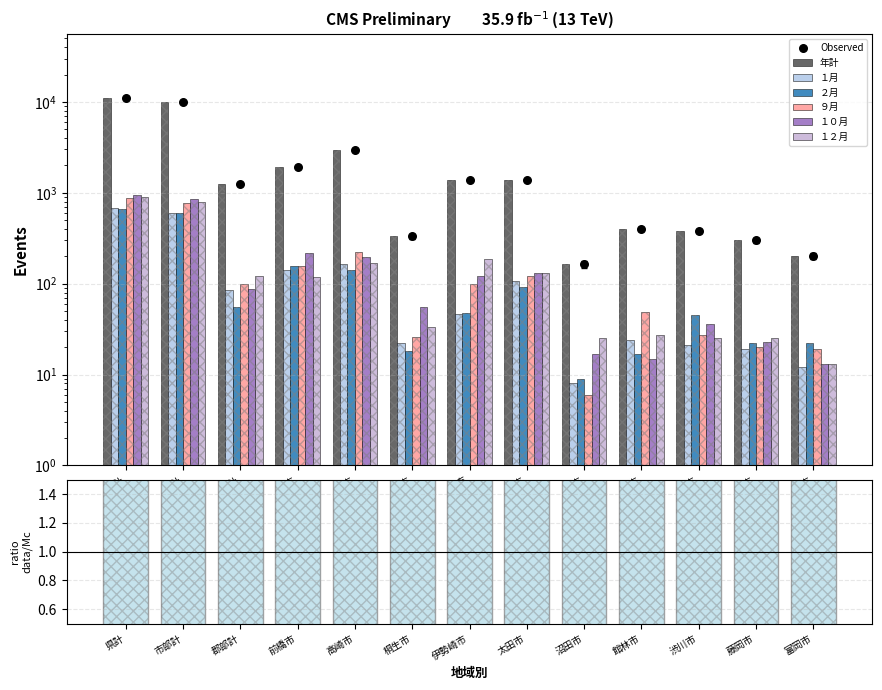

What is the total value across all series at 太田市?

1957